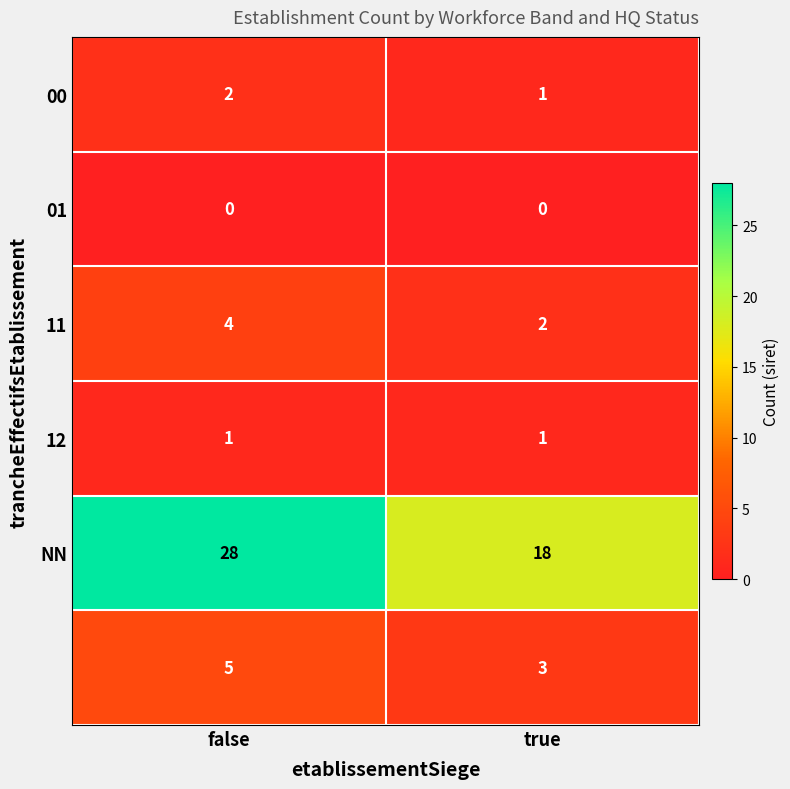

What is the total value across all series at false?

40